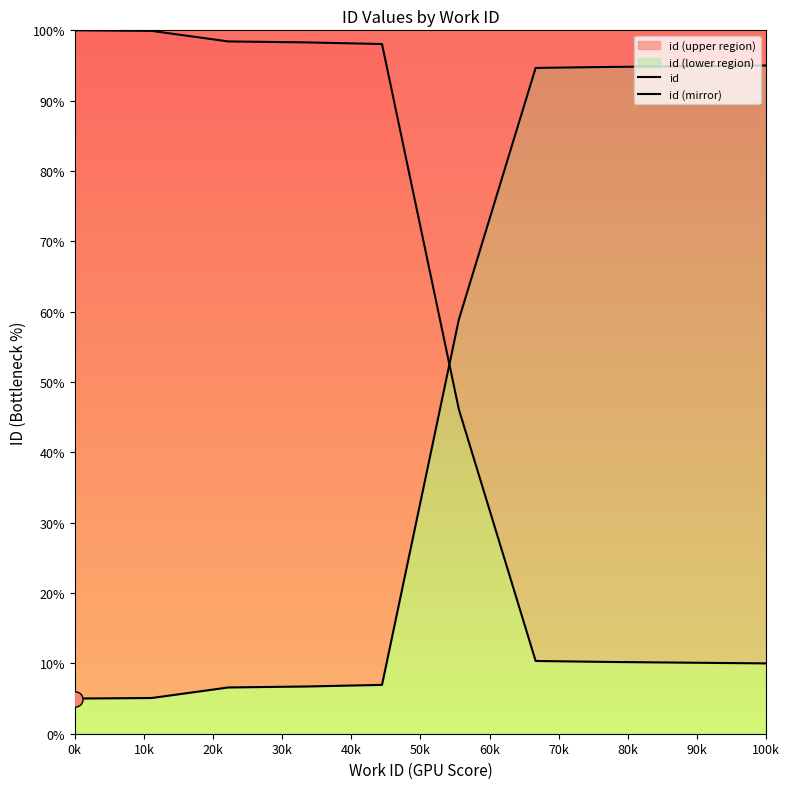

Which series contains the lowest Y value?

id